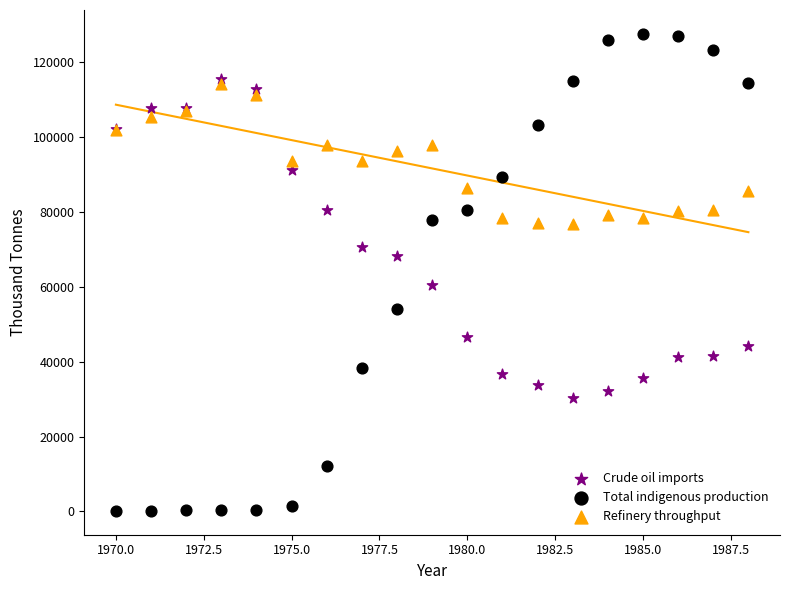

In the Crude oil imports series, what Y value is closest to 72898?

70697